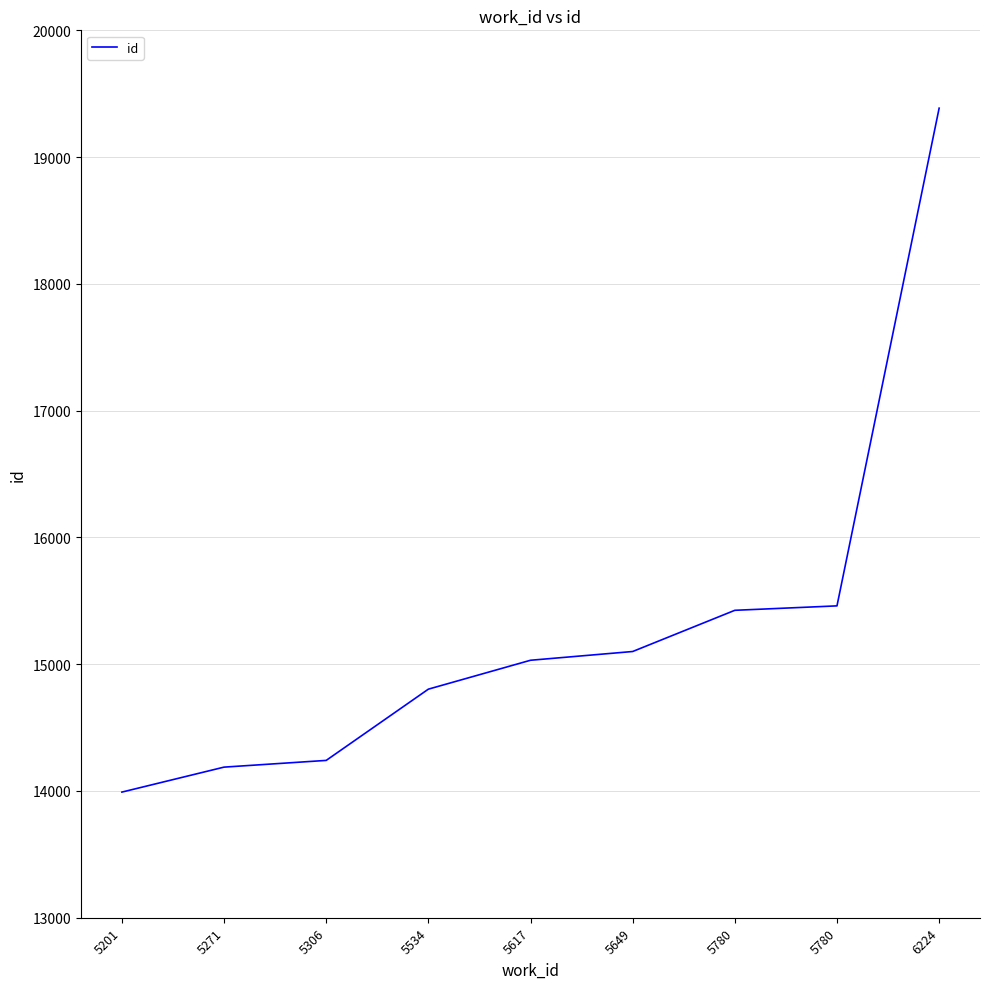

Is it true that the value at 5306 is 8373?

False